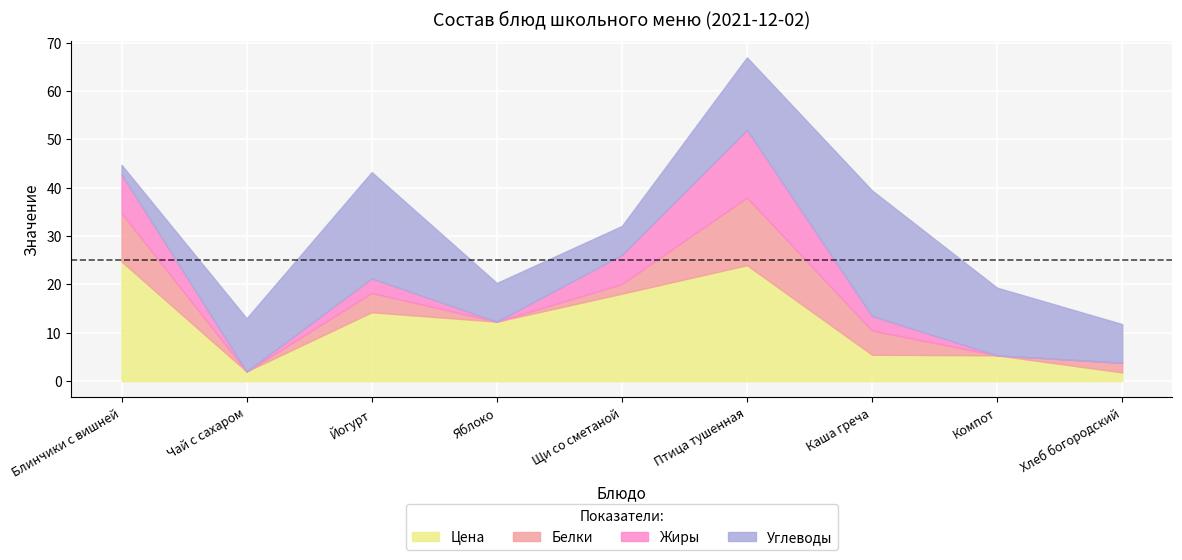

How many values in the Цена series are below 12?

4